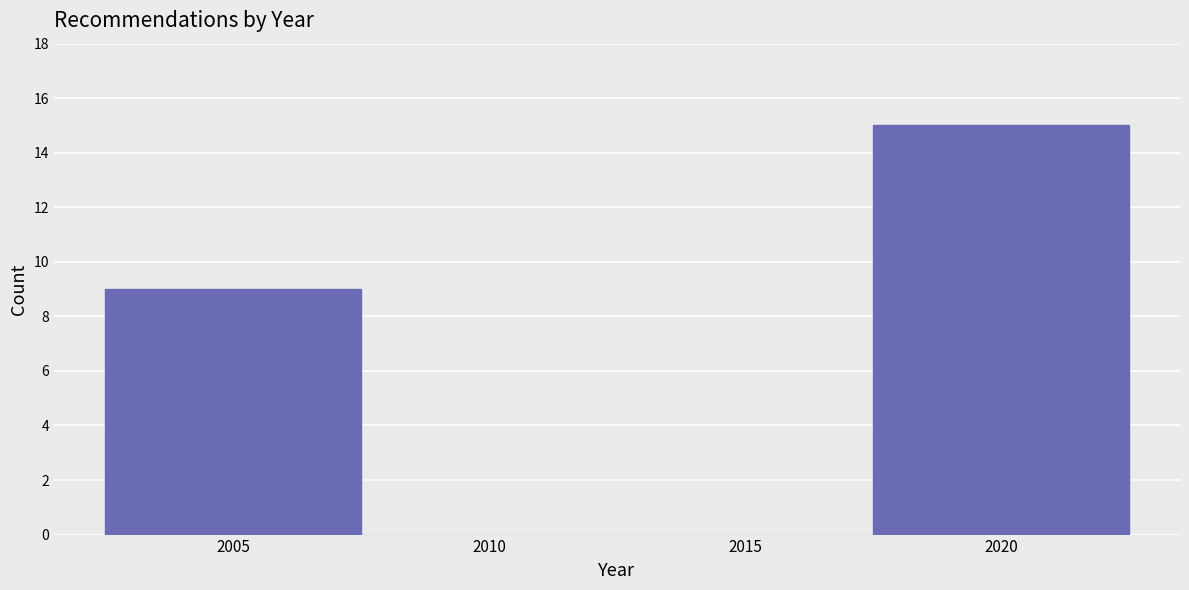

Reading left to right, transcribe this chart: for each bar, give the range it covers on the x-axis and its height. The values are not printed on the chart, so give them approximately, as read against the axis.

2002.5 to 2007.5: 9
2007.5 to 2012.5: 0
2012.5 to 2017.5: 0
2017.5 to 2022.5: 15